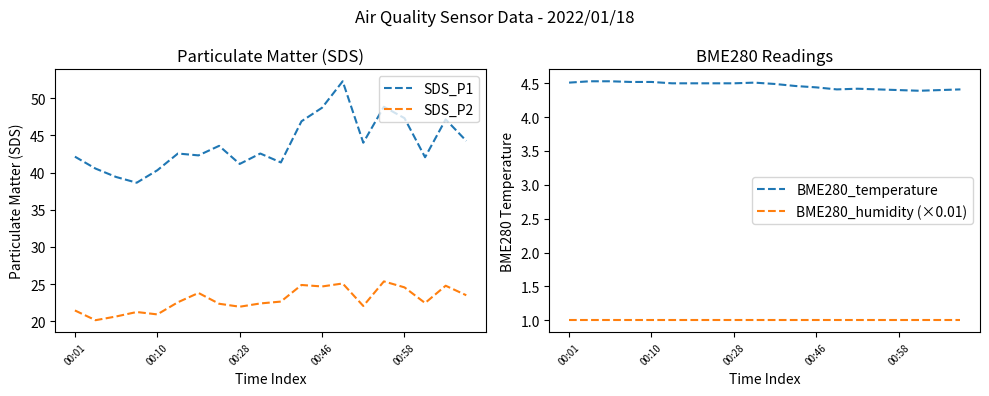

True or false: SDS_P2 and SDS_P1 cross at least once.

False